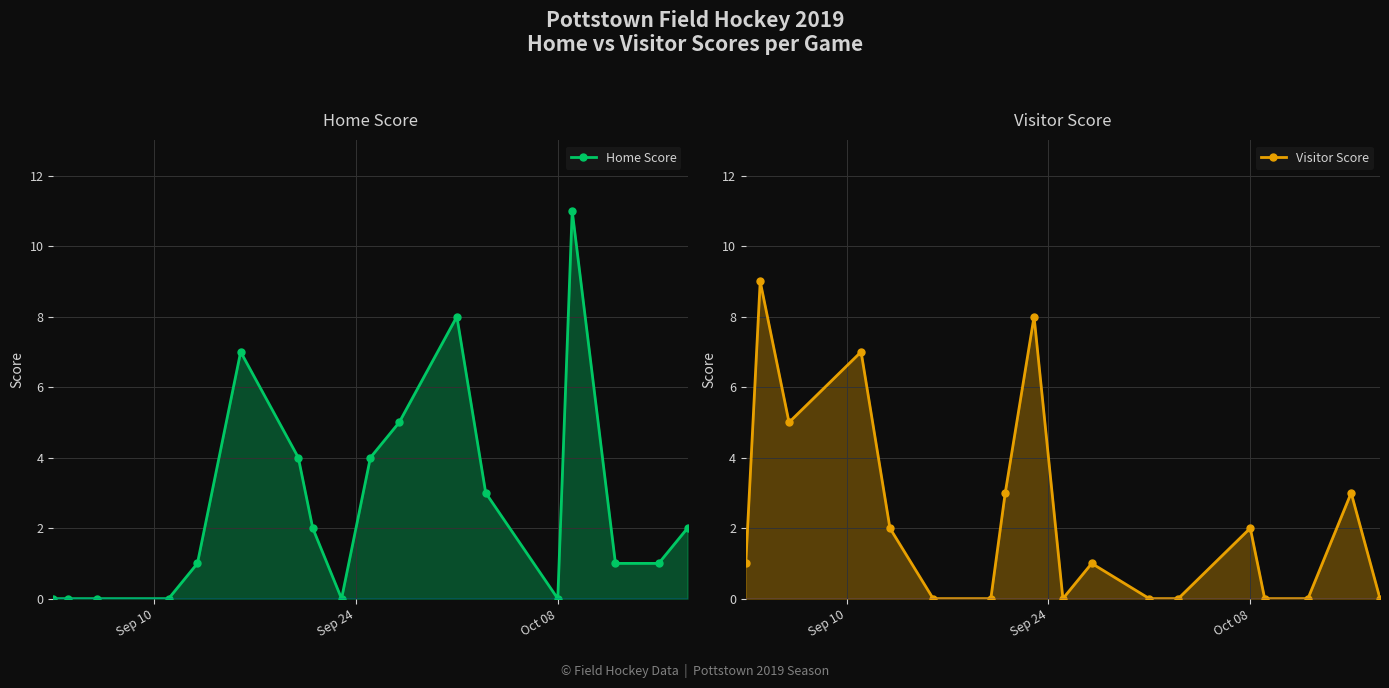

True or false: Visitor Score and Home Score cross at least once.

True